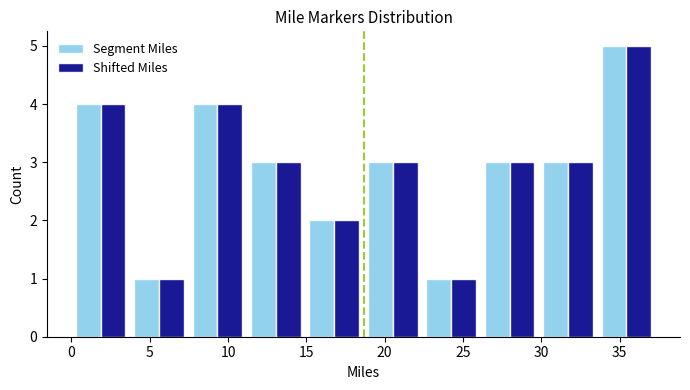

Reading left to right, list every range on the x-axis with the height of the bar of each series over it. Neither the bar edges nor the heights are printed on the chart, so give them approximately, as read against the axes.

0.0 to 3.5: Segment Miles=4	Shifted Miles=4
3.5 to 7.5: Segment Miles=1	Shifted Miles=1
7.5 to 11.0: Segment Miles=4	Shifted Miles=4
11.0 to 15.0: Segment Miles=3	Shifted Miles=3
15.0 to 18.5: Segment Miles=2	Shifted Miles=2
18.5 to 22.5: Segment Miles=3	Shifted Miles=3
22.5 to 26.0: Segment Miles=1	Shifted Miles=1
26.0 to 30.0: Segment Miles=3	Shifted Miles=3
30.0 to 33.5: Segment Miles=3	Shifted Miles=3
33.5 to 37.5: Segment Miles=5	Shifted Miles=5